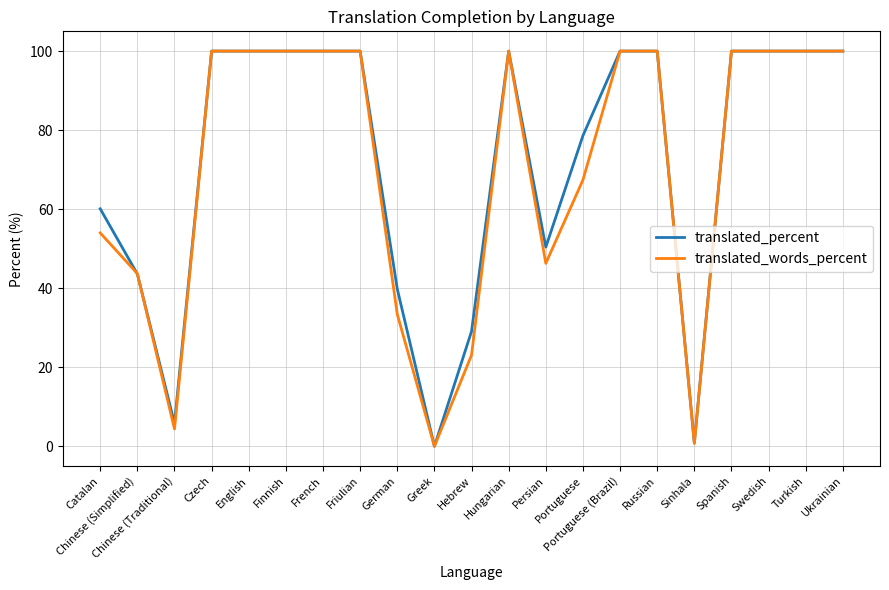

How many values in translated_percent are above zero?

20